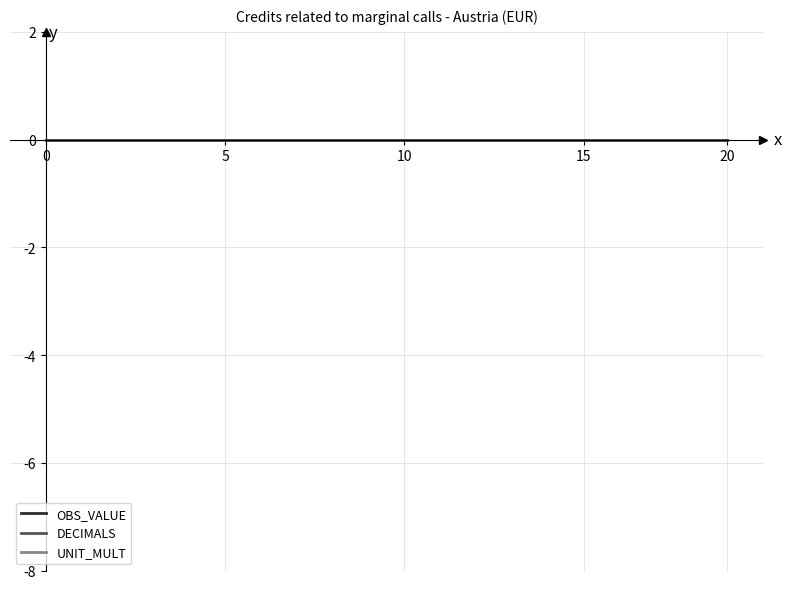

What is the label of the 11th point from the right?

9